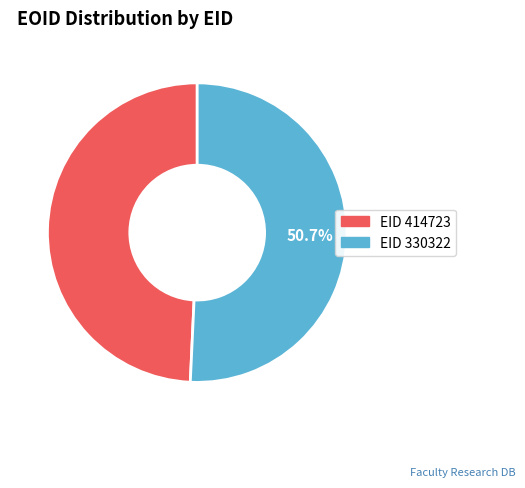

Which slice is the smallest?

EID 414723